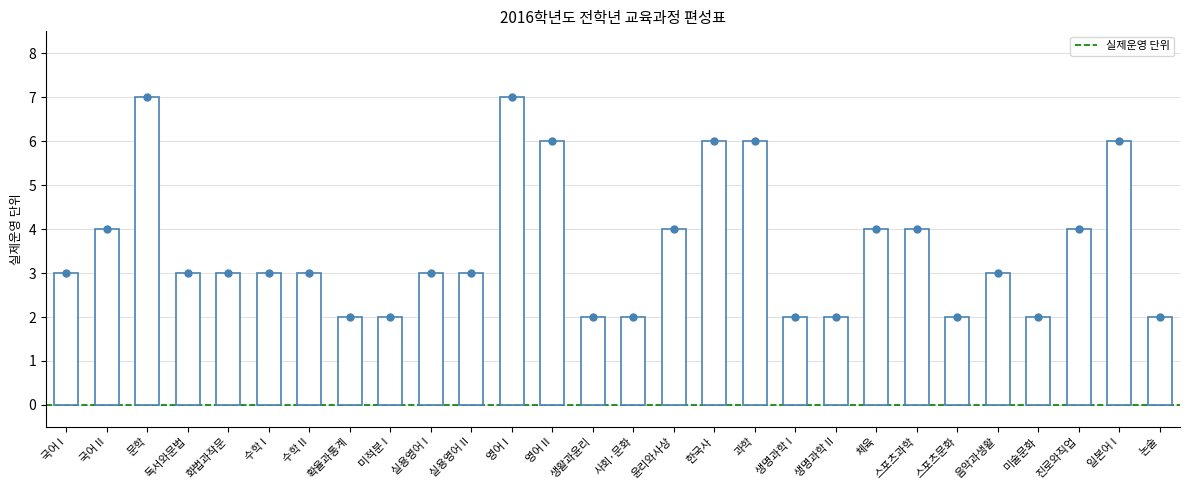

What is the value of the 16th bar from the left?

4